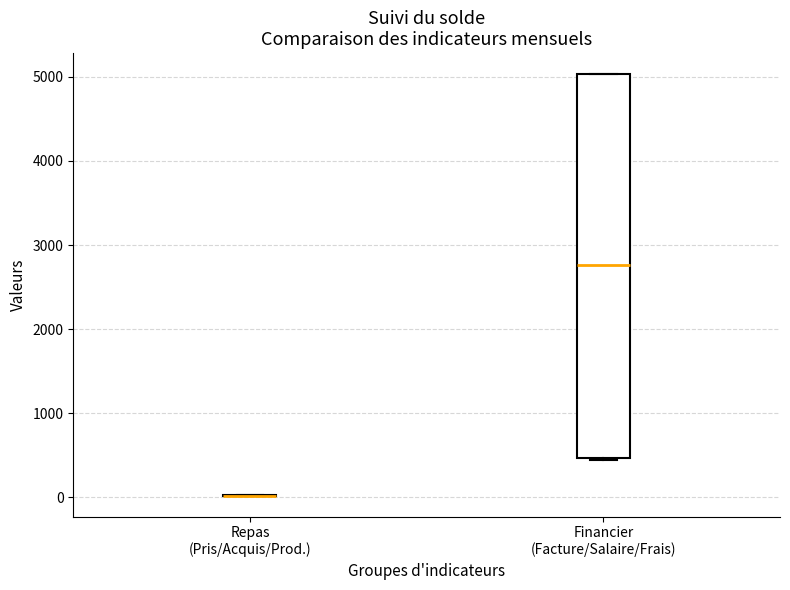

Reading left to right, transcribe this box plot: for each box, give where its median line is, the range the box spans, and where its two whiskers end, as read against the y-axis. The values are not printed on the chart, so give them approximately, as read against the axis.

Repas (Pris/Acquis/Prod.): box collapsed to a line at 0, whiskers 0 to 0
Financier (Facture/Salaire/Frais): median 2800, box 500 to 5000, whiskers 400 to 5000